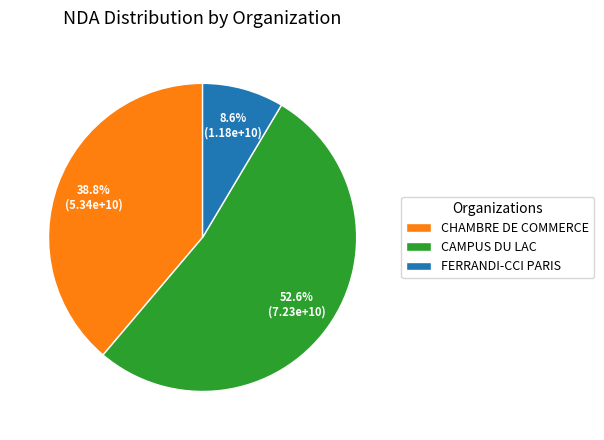

Rank the categories by value from highest to lowest.

CAMPUS DU LAC, CHAMBRE DE COMMERCE, FERRANDI-CCI PARIS